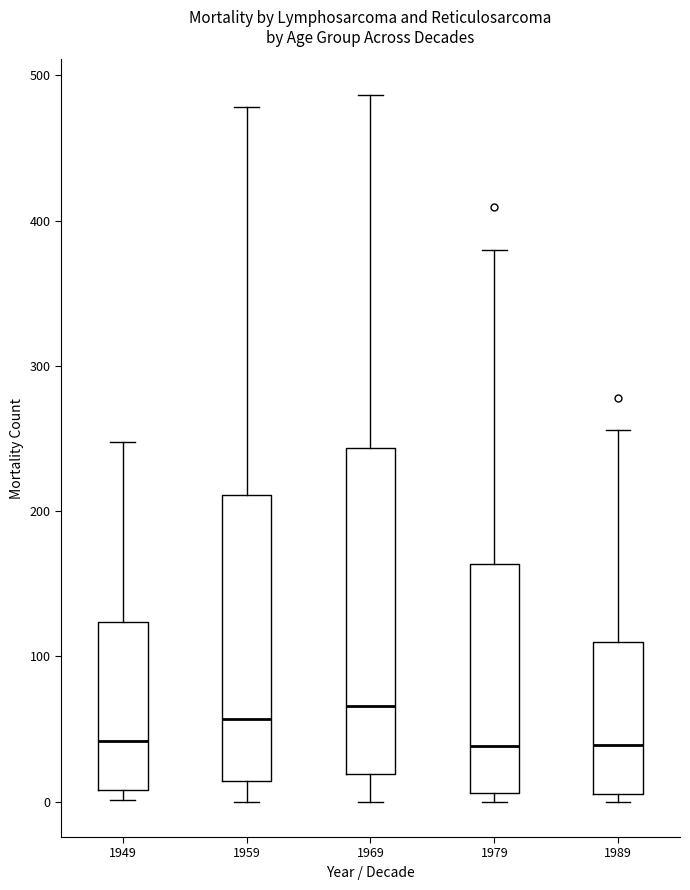

Reading left to right, read every box against the y-axis: the position of its median line, the range the box covers, and the ends of its whiskers. The values are not printed on the chart, so give them approximately, as read against the axis.

1949: median 40, box 10 to 120, whiskers 0 to 250
1959: median 60, box 10 to 210, whiskers 0 to 480
1969: median 70, box 20 to 240, whiskers 0 to 490
1979: median 40, box 10 to 160, whiskers 0 to 380
1989: median 40, box 10 to 110, whiskers 0 to 260